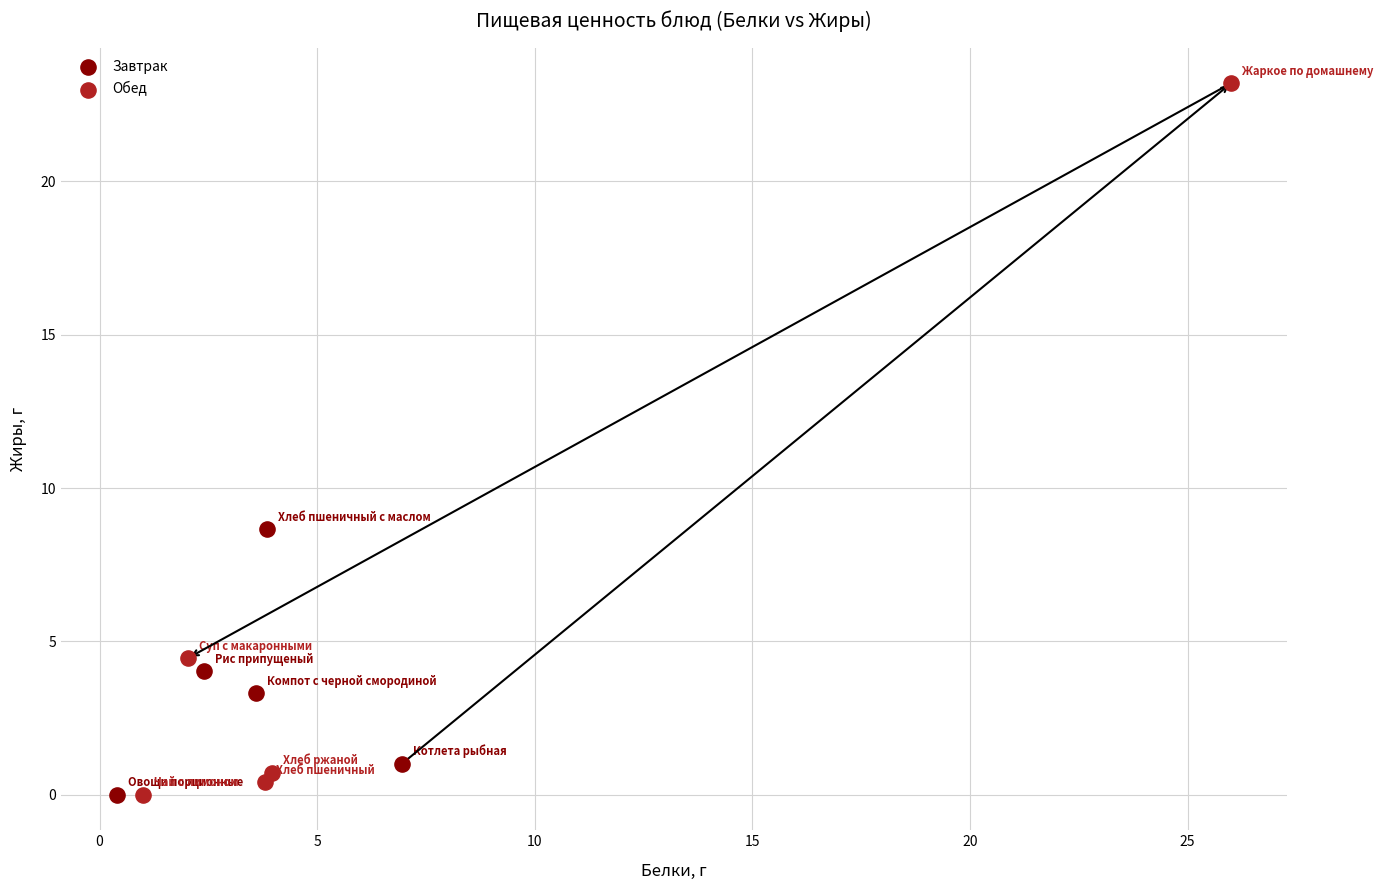

Which series has the largest Y range (max minus min)?

Обед